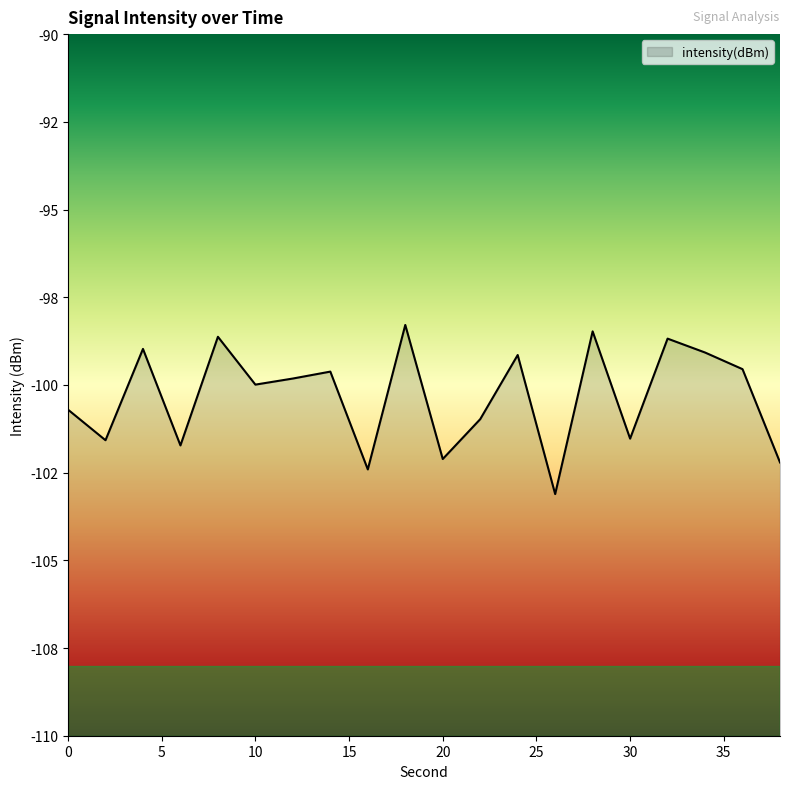

Reading left to right, list all the values displayed in this chart.

0=-100.7	2=-101.6	4=-99.0	6=-101.7	8=-98.6	10=-100.0	12=-99.8	14=-99.6	16=-102.4	18=-98.3	20=-102.1	22=-101.0	24=-99.1	26=-103.1	28=-98.5	30=-101.5	32=-98.7	34=-99.1	36=-99.6	38=-102.2